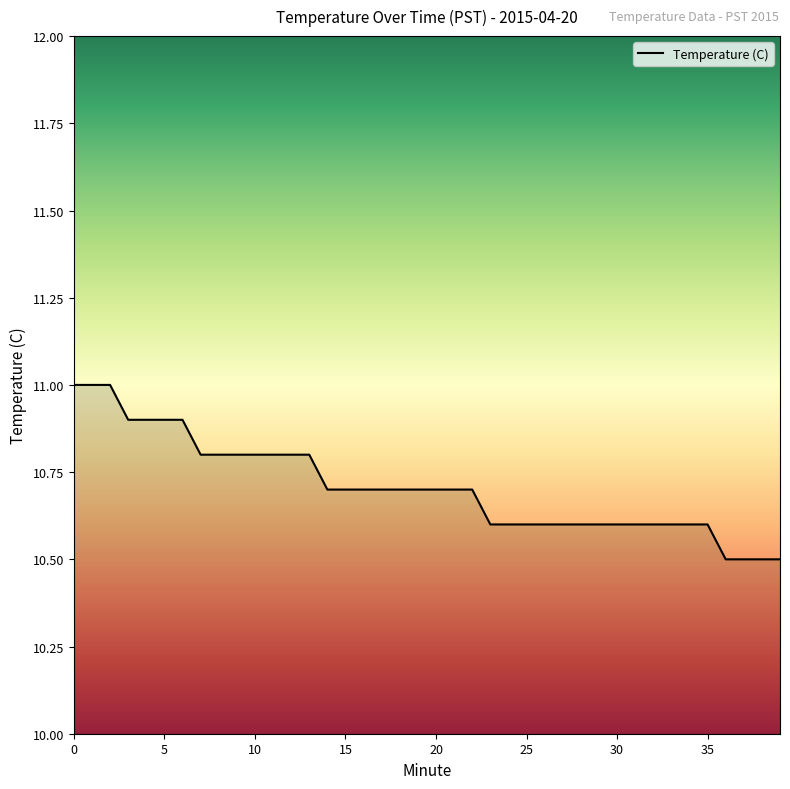

What is the maximum value shown in the chart?

11.0